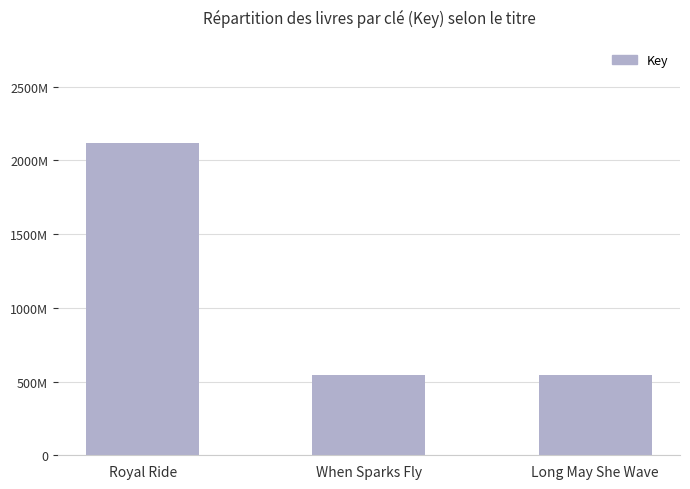

What is the difference between the maximum and minimum values?

1570688299